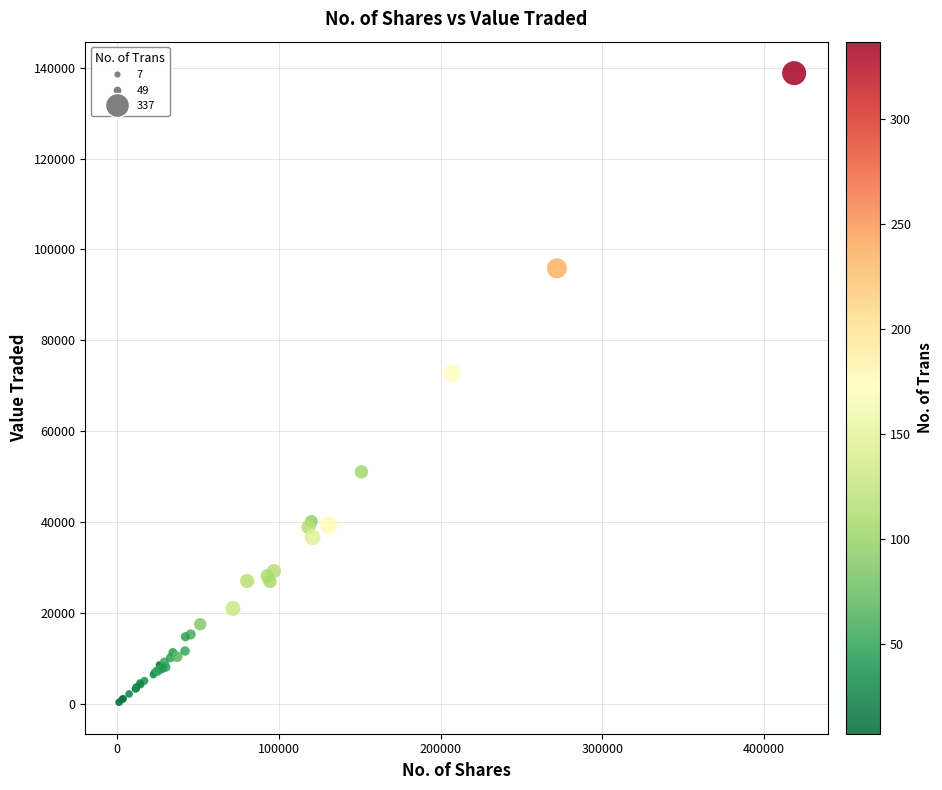

What Y value in the scatter plot is closest to 69574?

72750